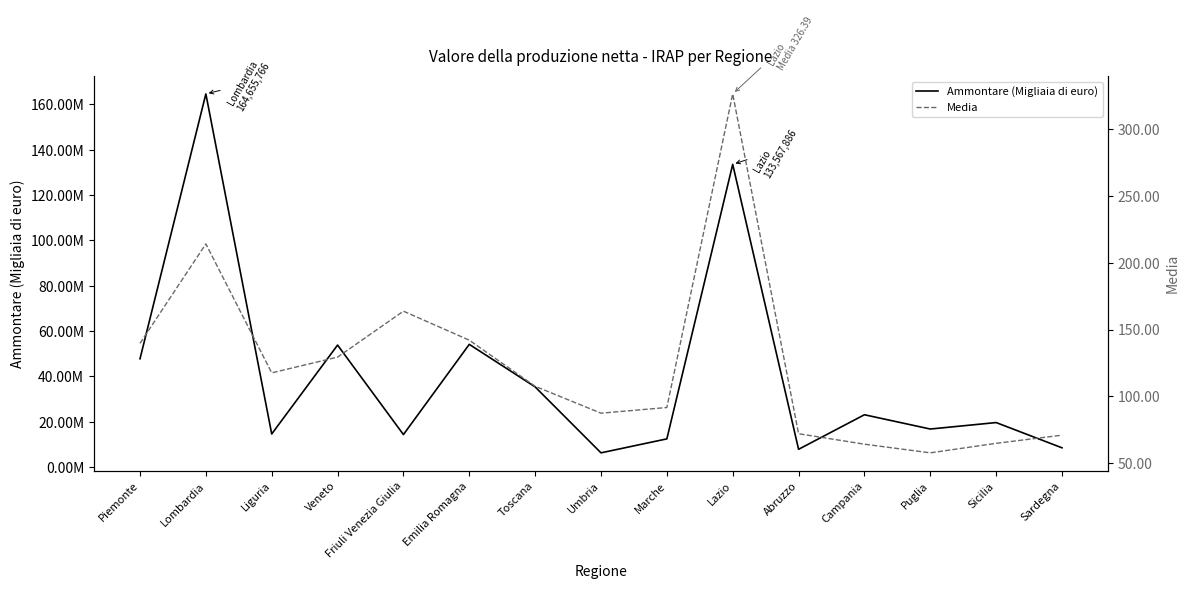

How many interior local peaks does the Media series have?

3